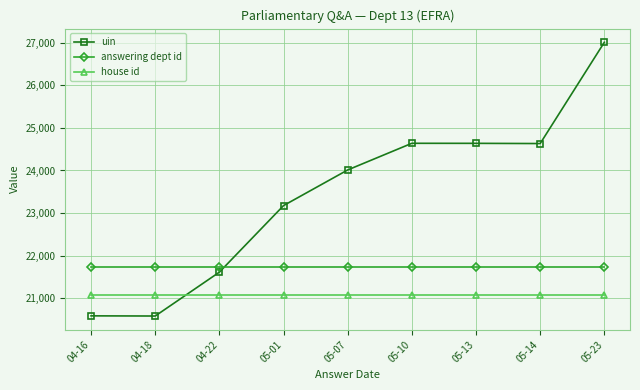

At how many categories does at least one series exceed 23546?

5